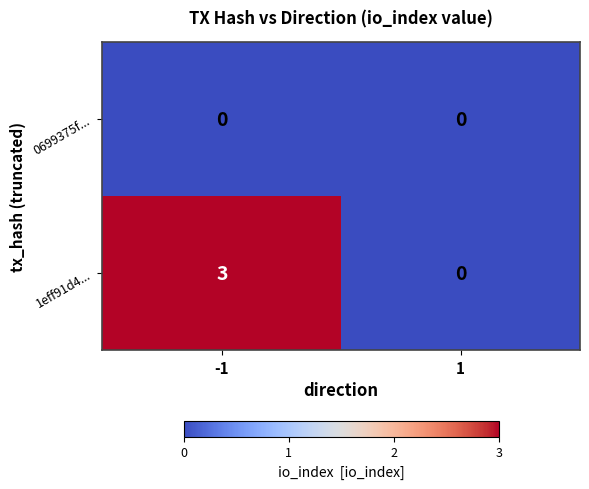

Reading right to left, extract all data points from this chart.

0699375f...: 0	0
1eff91d4...: 0	3